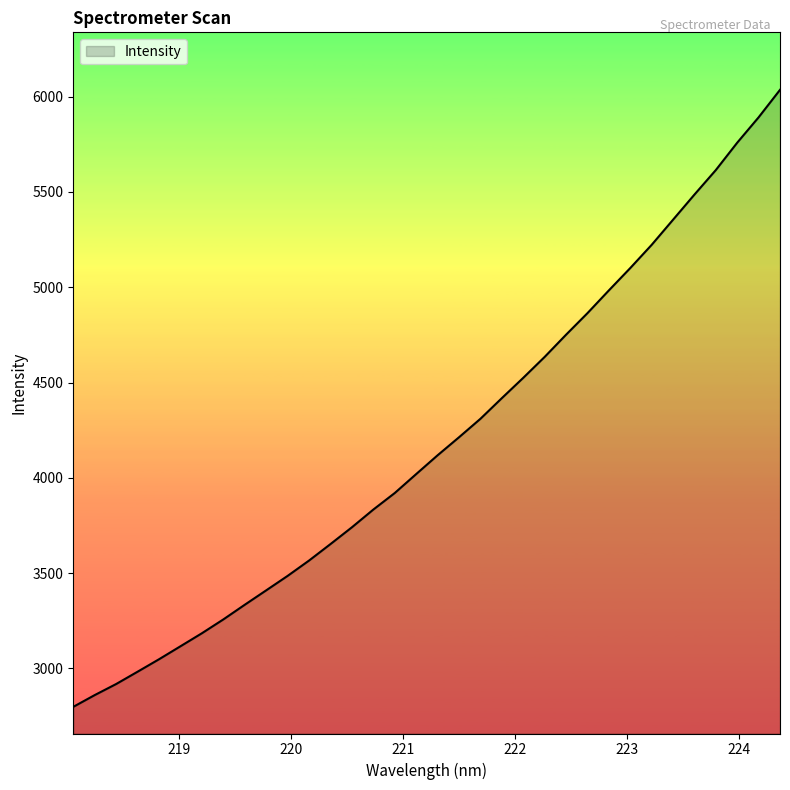

What is the difference between the second highest and second lowest values?

3032.5